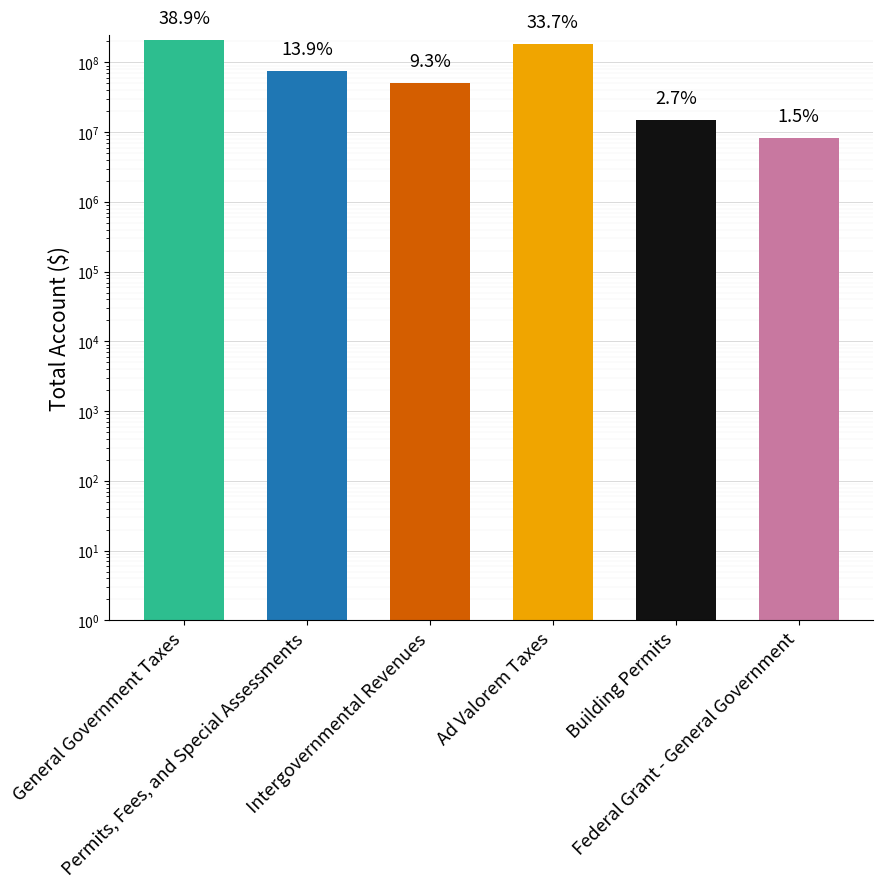

Reading right to left, what are all the values shown in this chart?

8333651	15025821	184435157	50647842	75981905	212627628